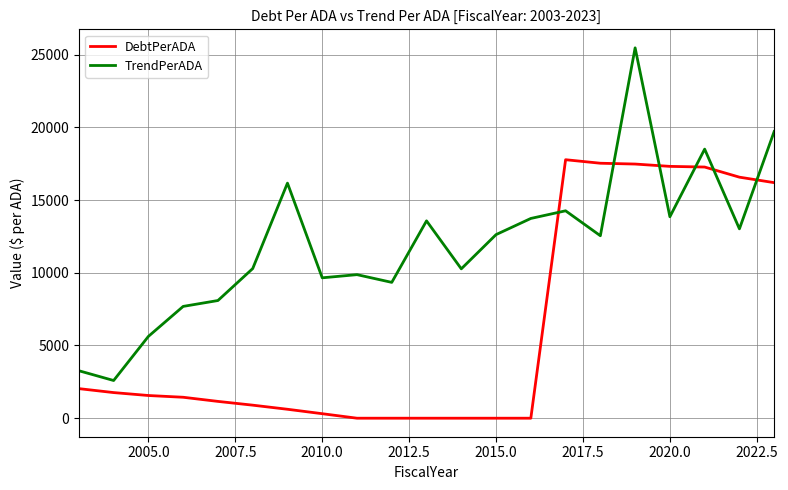

Rank the series by their maximum value, from highest to lowest.

TrendPerADA, DebtPerADA